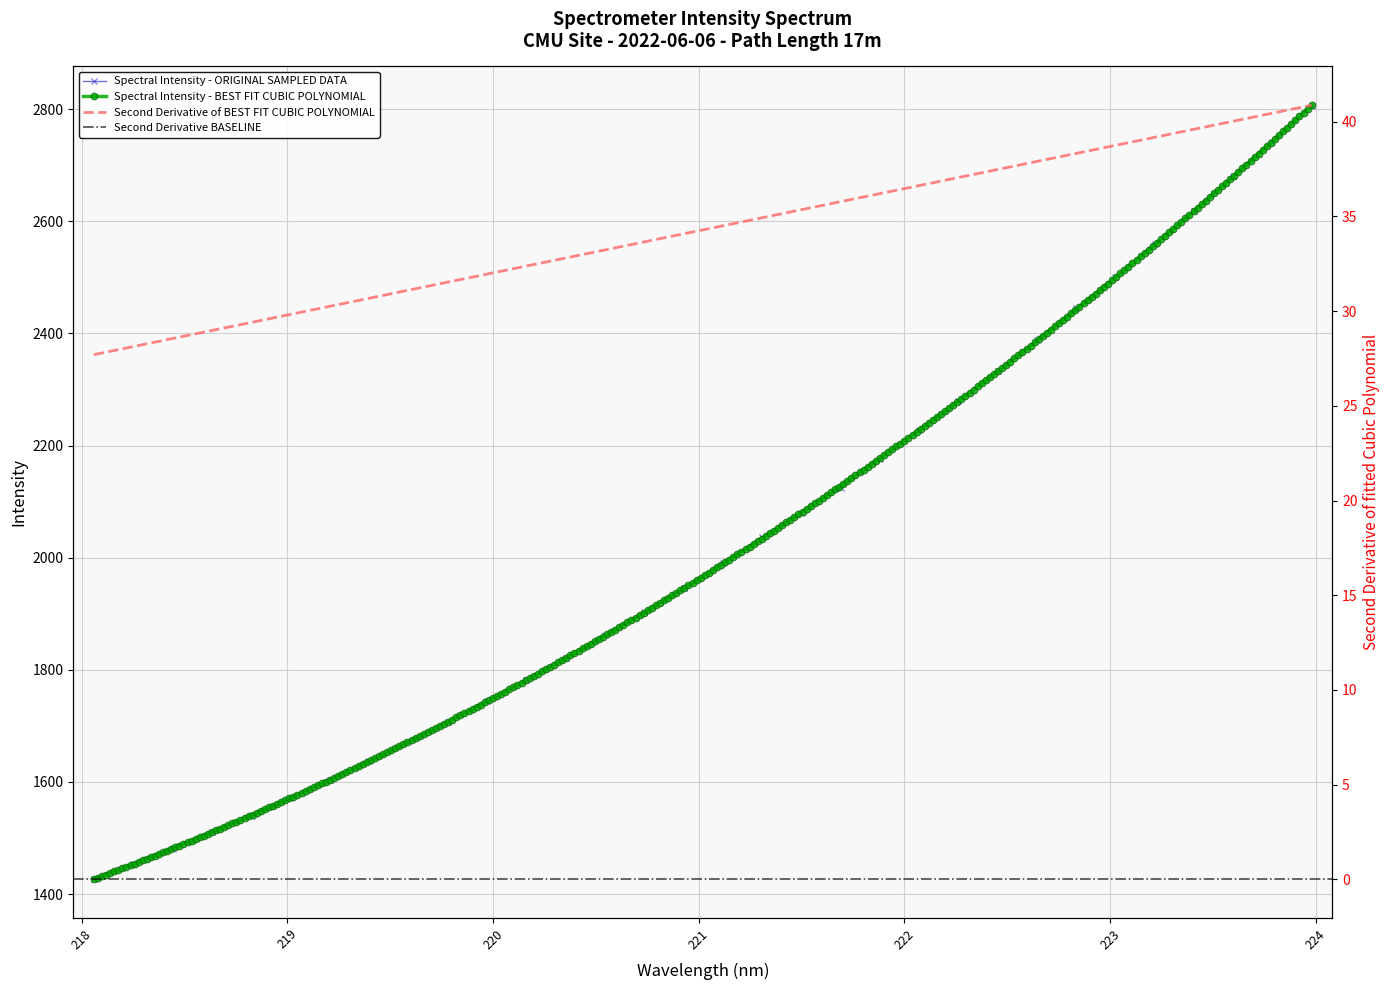

True or false: there are more than 1 points higher than both neighbors.

False